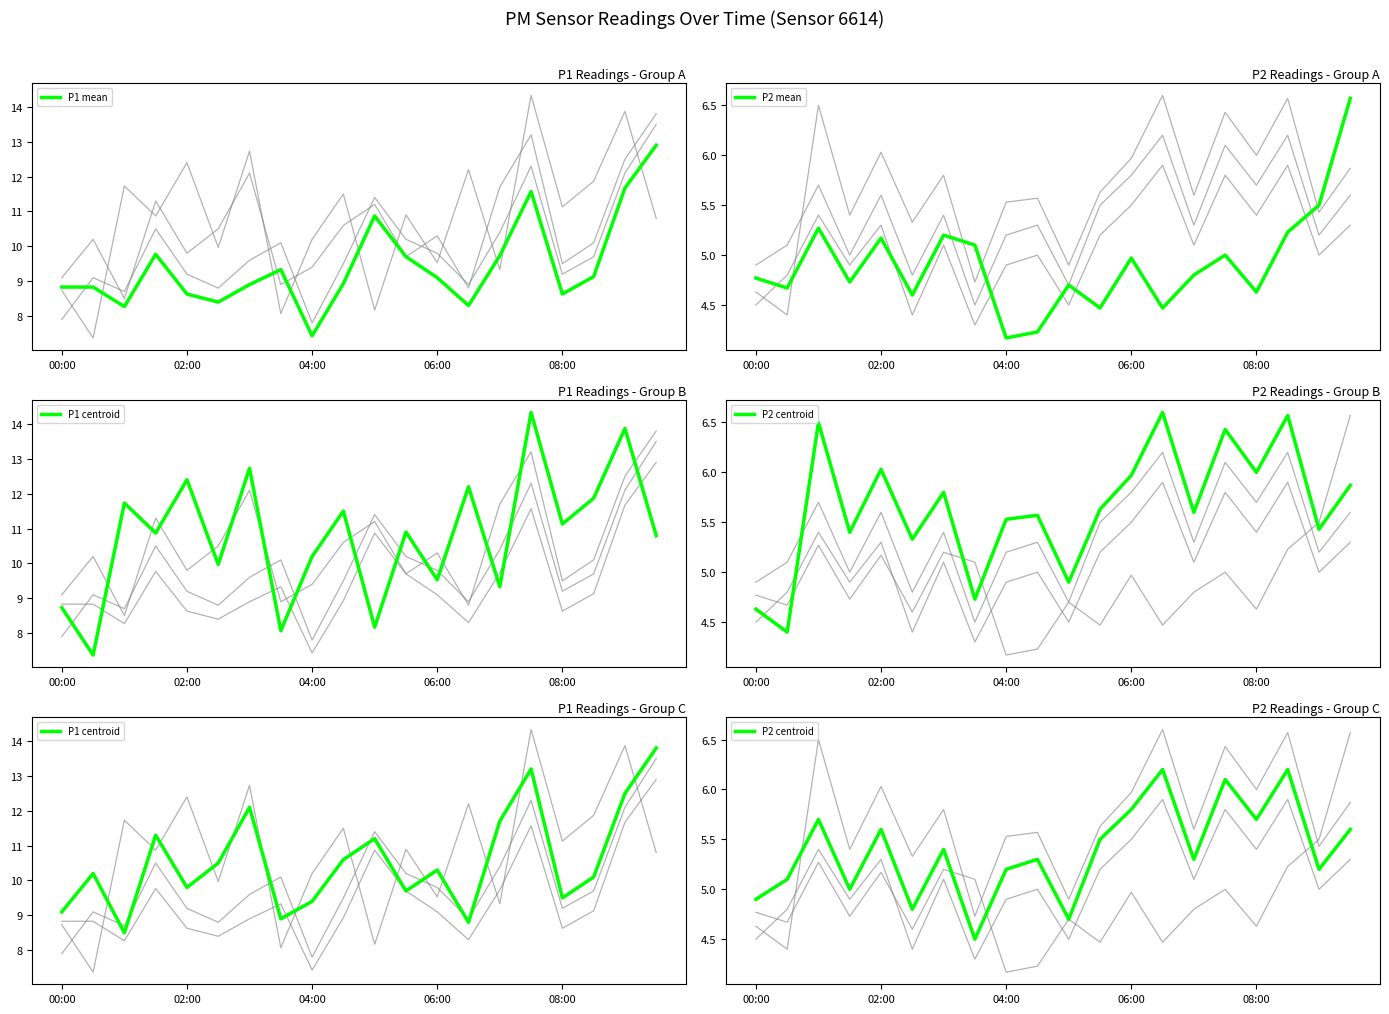

True or false: P1 mean has a value of 4.4 at 02:00.

False